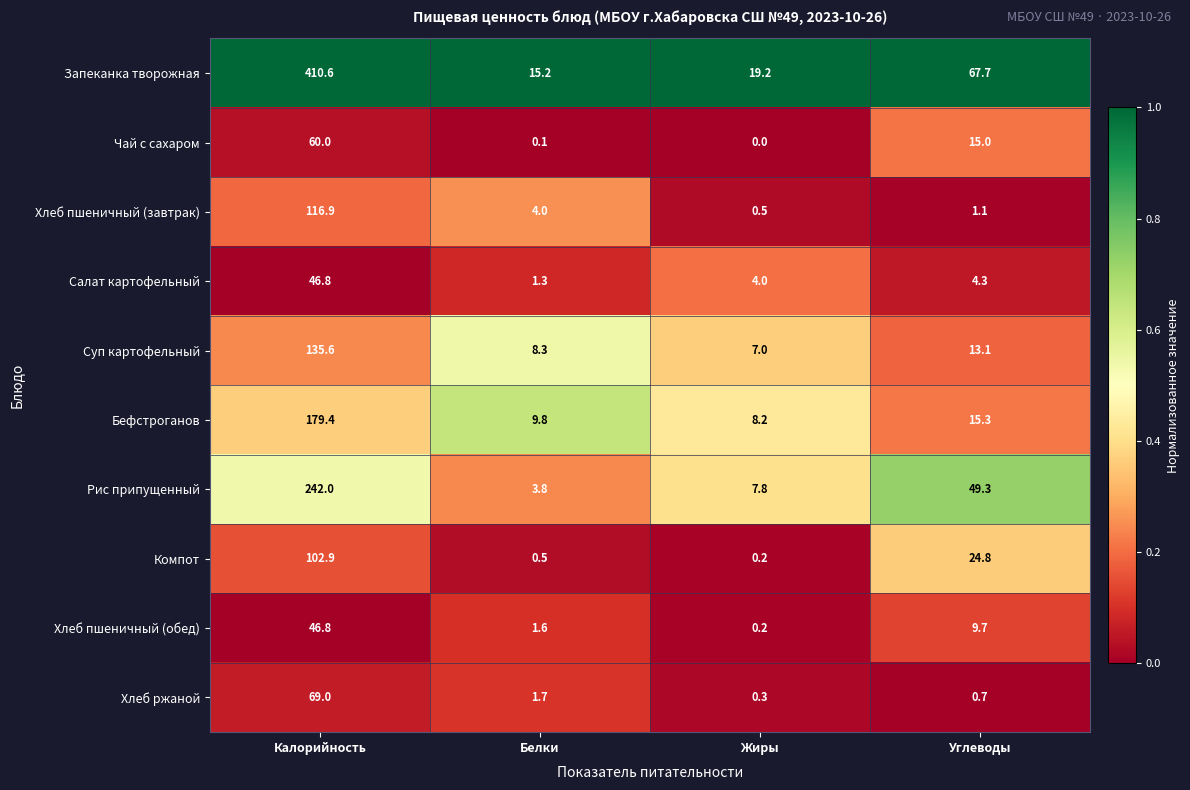

The value of Хлеб ржаной at Углеводы is 1.0. True or false?

False